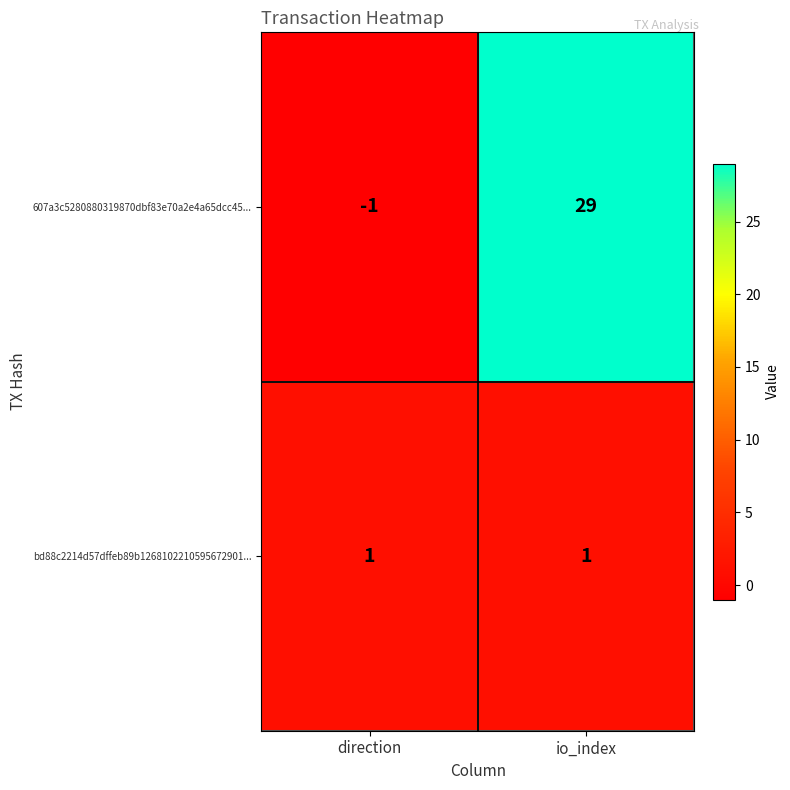

What value does the 607a3c5280880319870dbf83e70a2e4a65dcc45... series have at io_index?

29